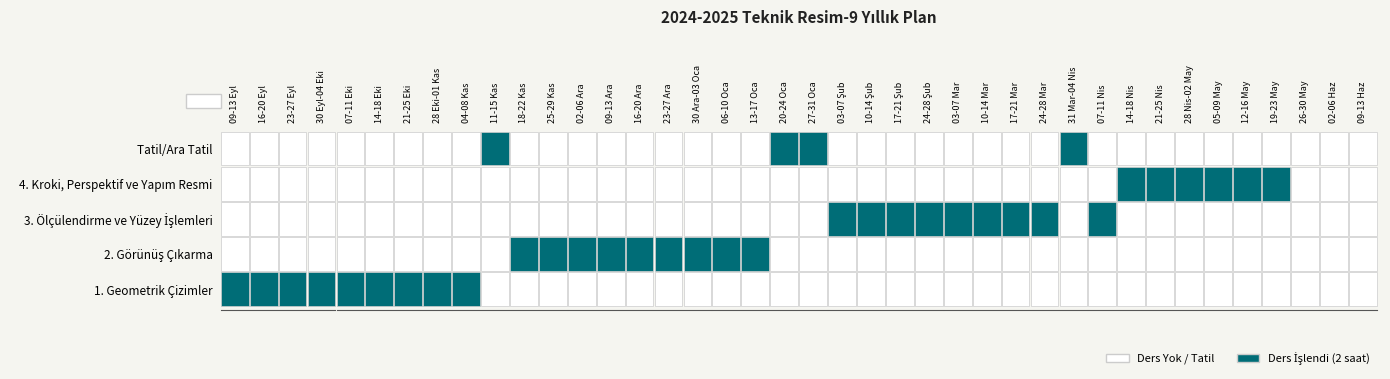

What is the difference between the highest and lowest values at 11?

2